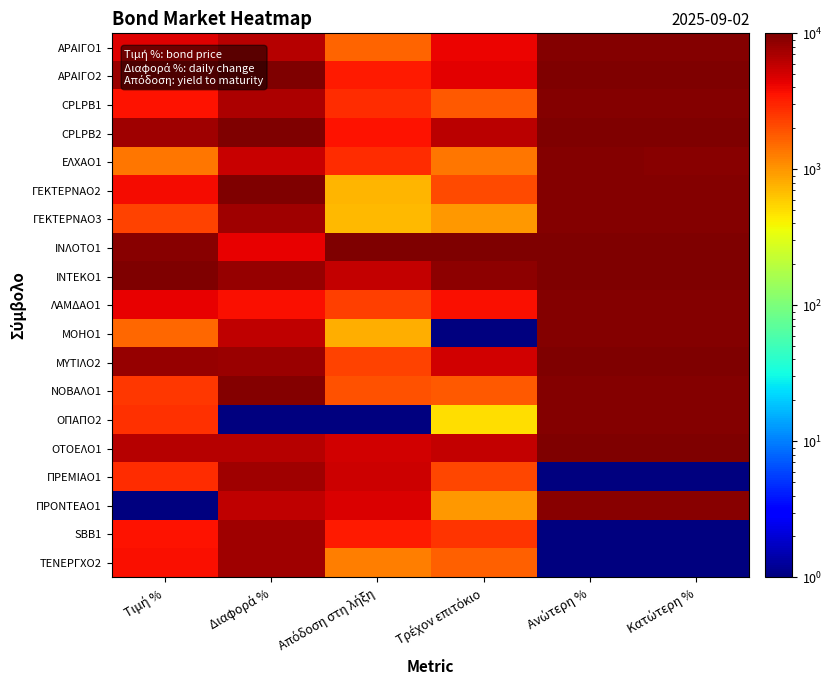

What is the spread (max minus min) of values at Τρέχον επιτόκιο?

9999.0